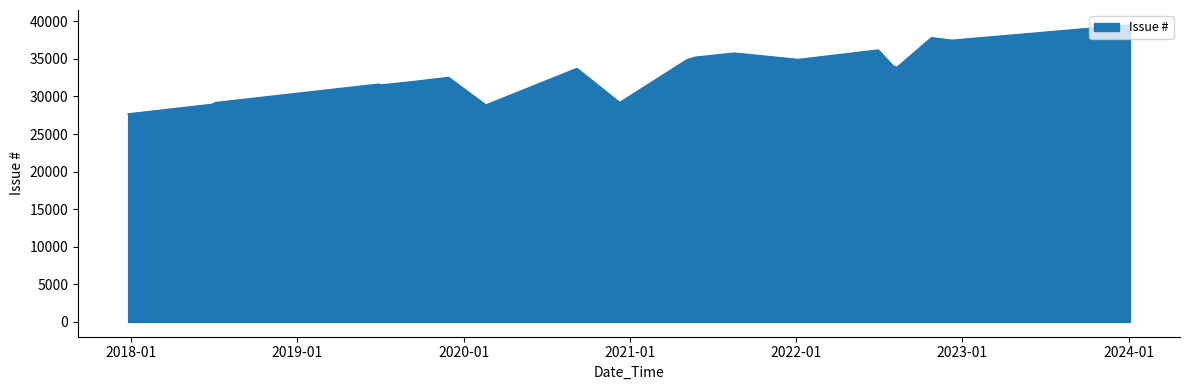

At which category does the chart reach its peak across all series?

2024-01-04